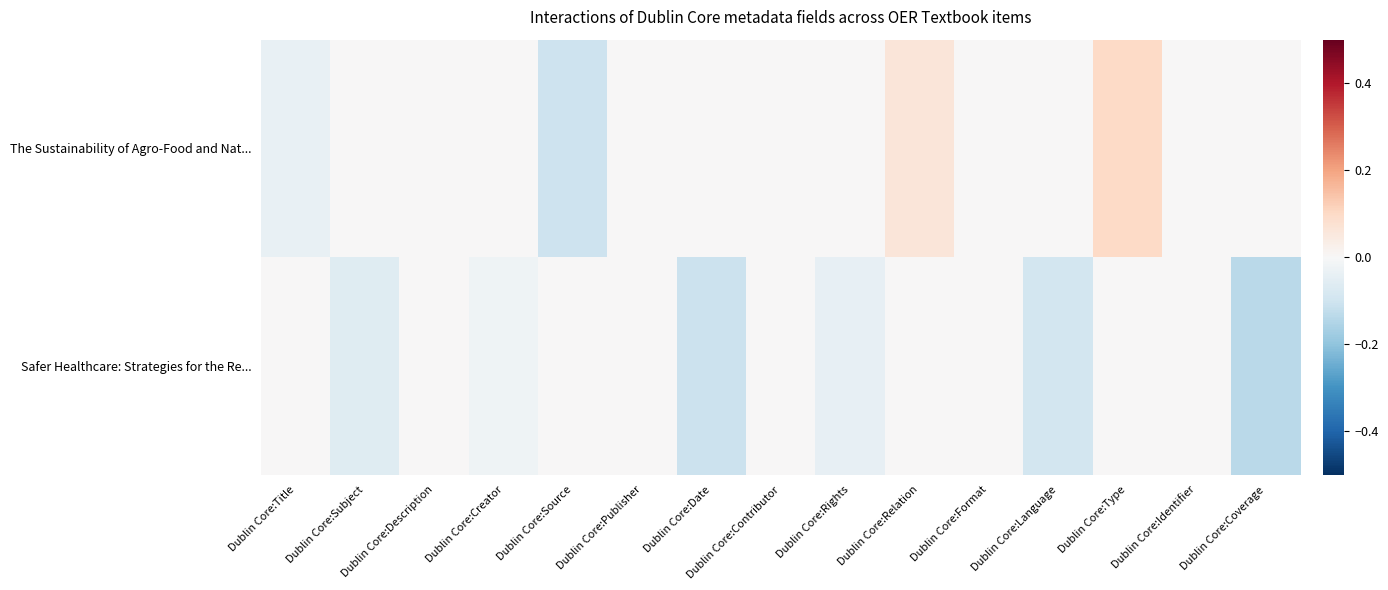

Reading right to left, list all the values displayed in this chart.

The Sustainability of Agro-Food and Nat...: Dublin Core:Coverage=0.0	Dublin Core:Identifier=0.0	Dublin Core:Type=0.1	Dublin Core:Language=0.0	Dublin Core:Format=0.0	Dublin Core:Relation=0.1	Dublin Core:Rights=0.0	Dublin Core:Contributor=0.0	Dublin Core:Date=0.0	Dublin Core:Publisher=0.0	Dublin Core:Source=-0.1	Dublin Core:Creator=0.0	Dublin Core:Description=0.0	Dublin Core:Subject=0.0	Dublin Core:Title=-0.0
Safer Healthcare: Strategies for the Re...: Dublin Core:Coverage=-0.1	Dublin Core:Identifier=0.0	Dublin Core:Type=0.0	Dublin Core:Language=-0.1	Dublin Core:Format=0.0	Dublin Core:Relation=0.0	Dublin Core:Rights=-0.0	Dublin Core:Contributor=0.0	Dublin Core:Date=-0.1	Dublin Core:Publisher=0.0	Dublin Core:Source=0.0	Dublin Core:Creator=-0.0	Dublin Core:Description=0.0	Dublin Core:Subject=-0.1	Dublin Core:Title=0.0